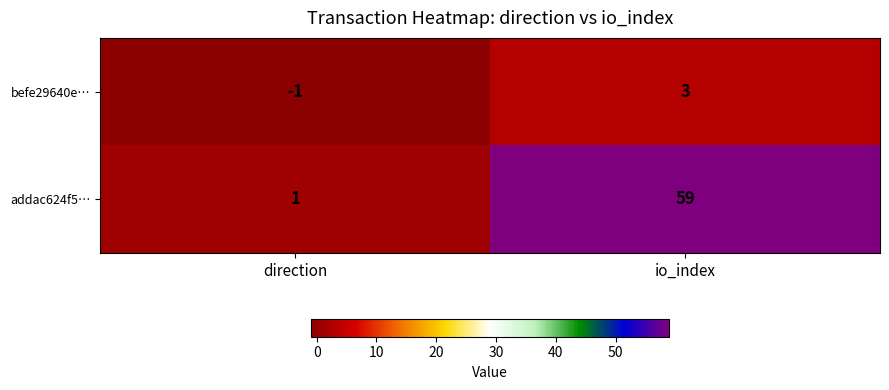

Read the befe29640e… value at io_index.

3